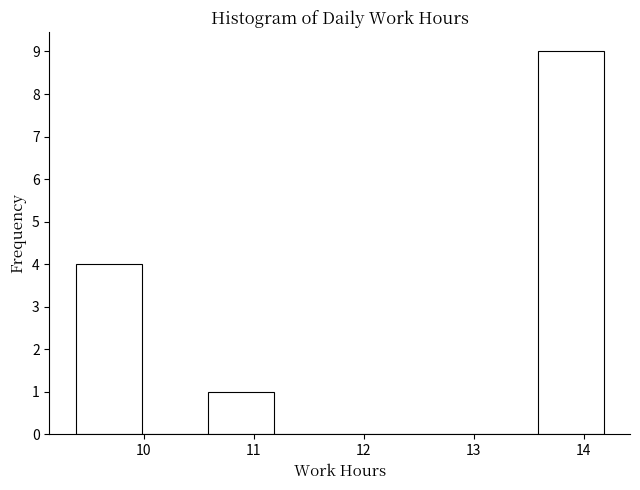

How tall is the bar that spans 10.58 to 11.18 on the x-axis? Neither the bar edges nor the heights are printed on the chart, so give them approximately, as read against the axes.

1